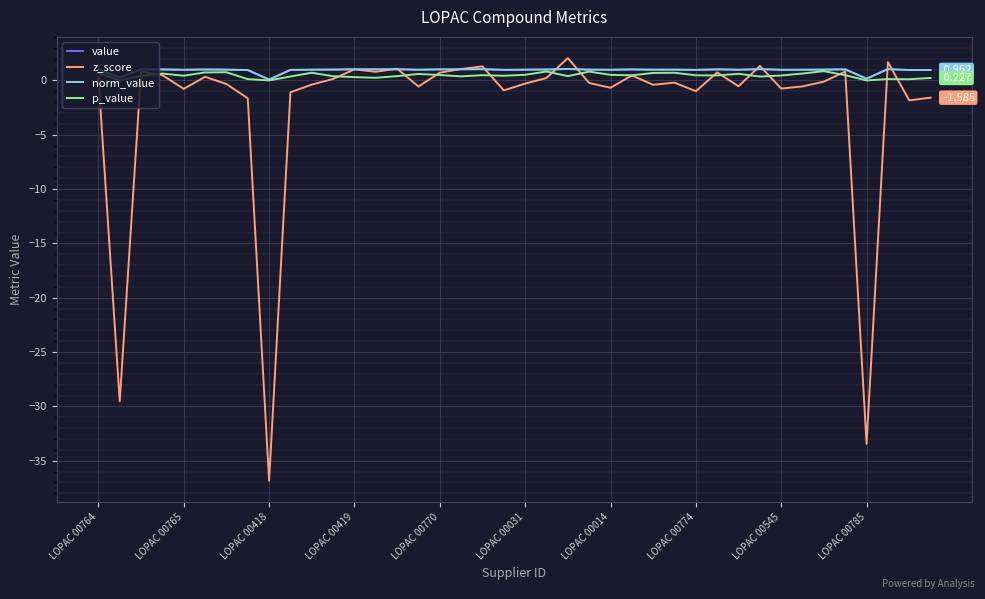

Does the chart display data point markers on the line(s)?

No